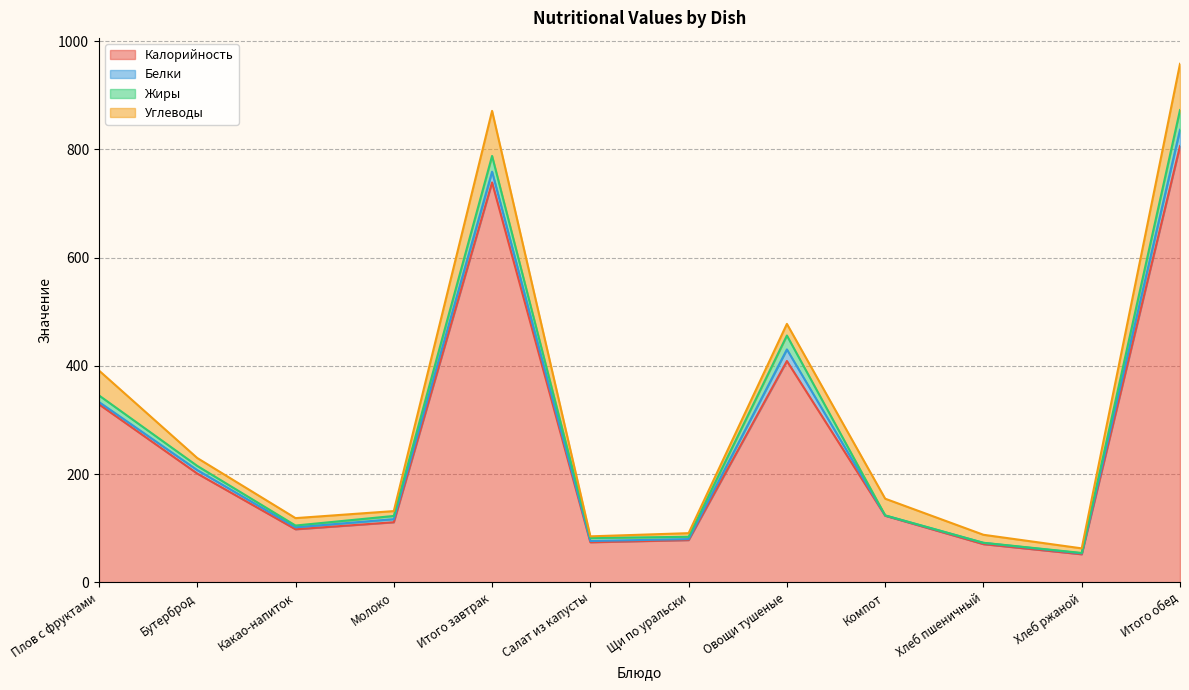

How many lines are shown in the chart?

4